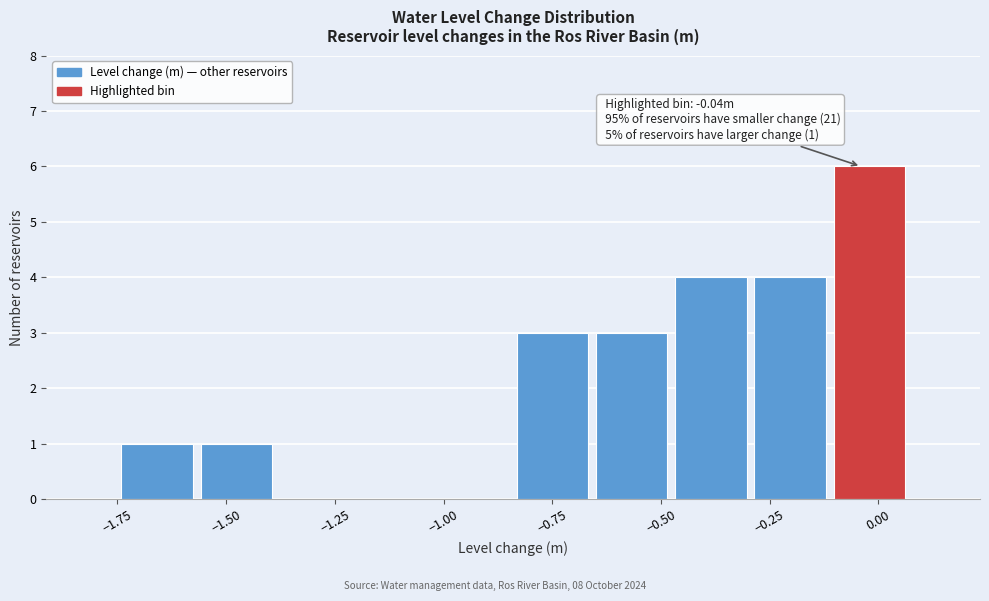

Read against the x-axis, roughly where is the centre of the tallest bar?

0.00